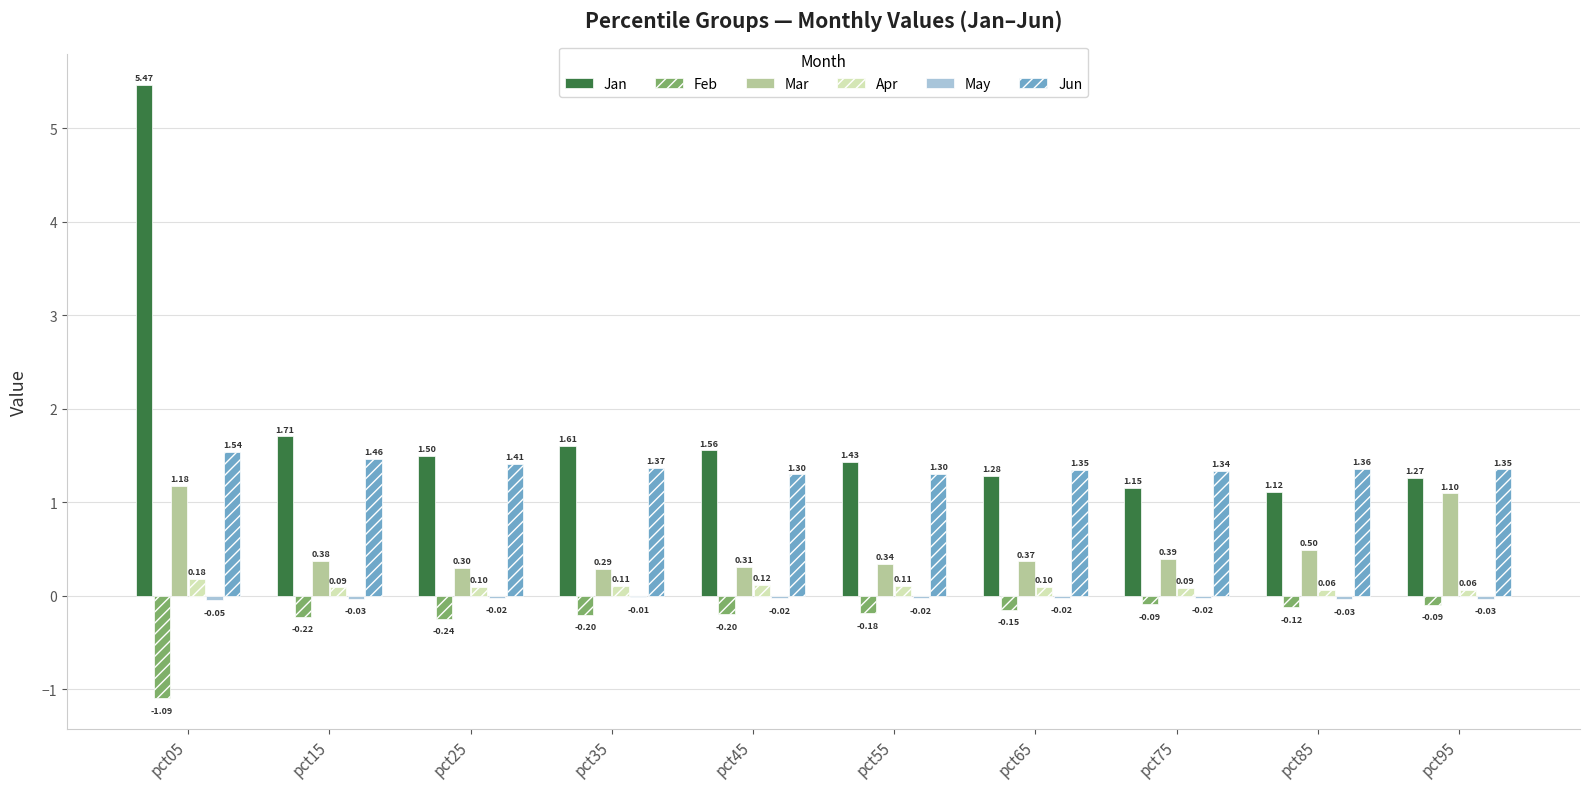

What is the total value across all series at pct35?

3.2